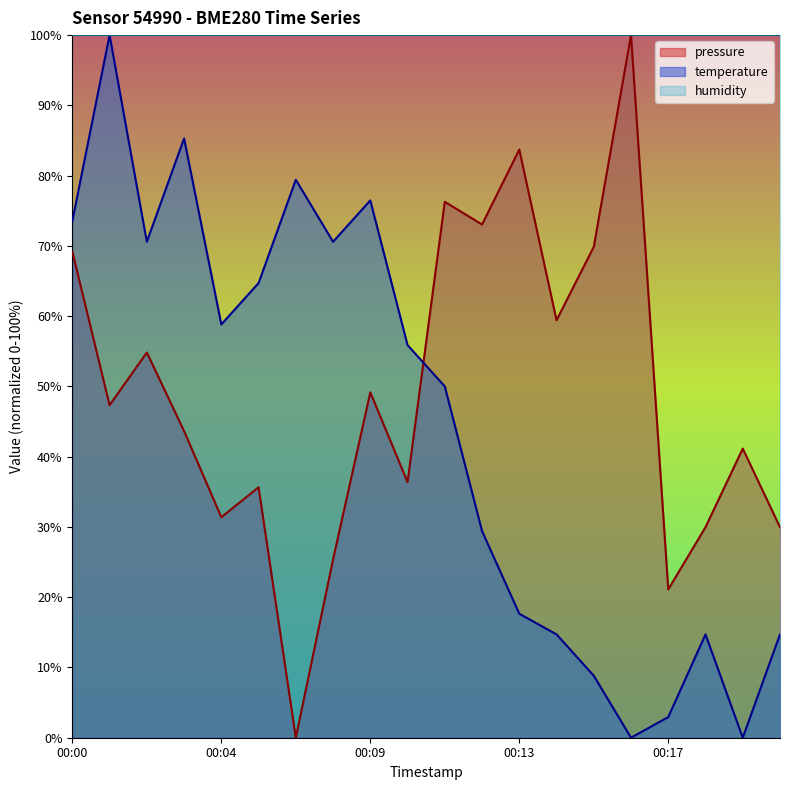

How many values in the temperature series are below 55?

10